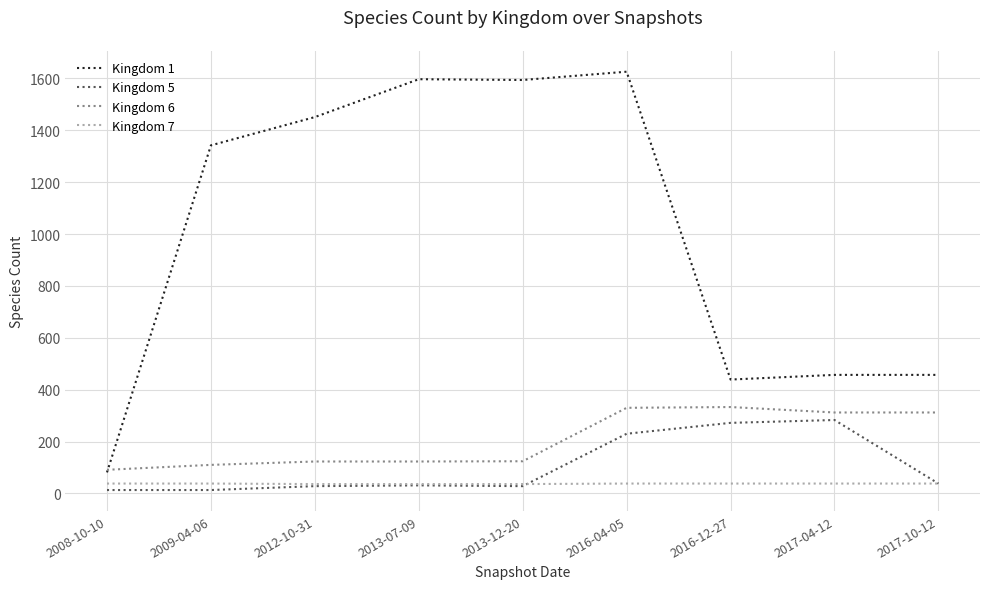

At how many categories does at least one series exceed 941?

5